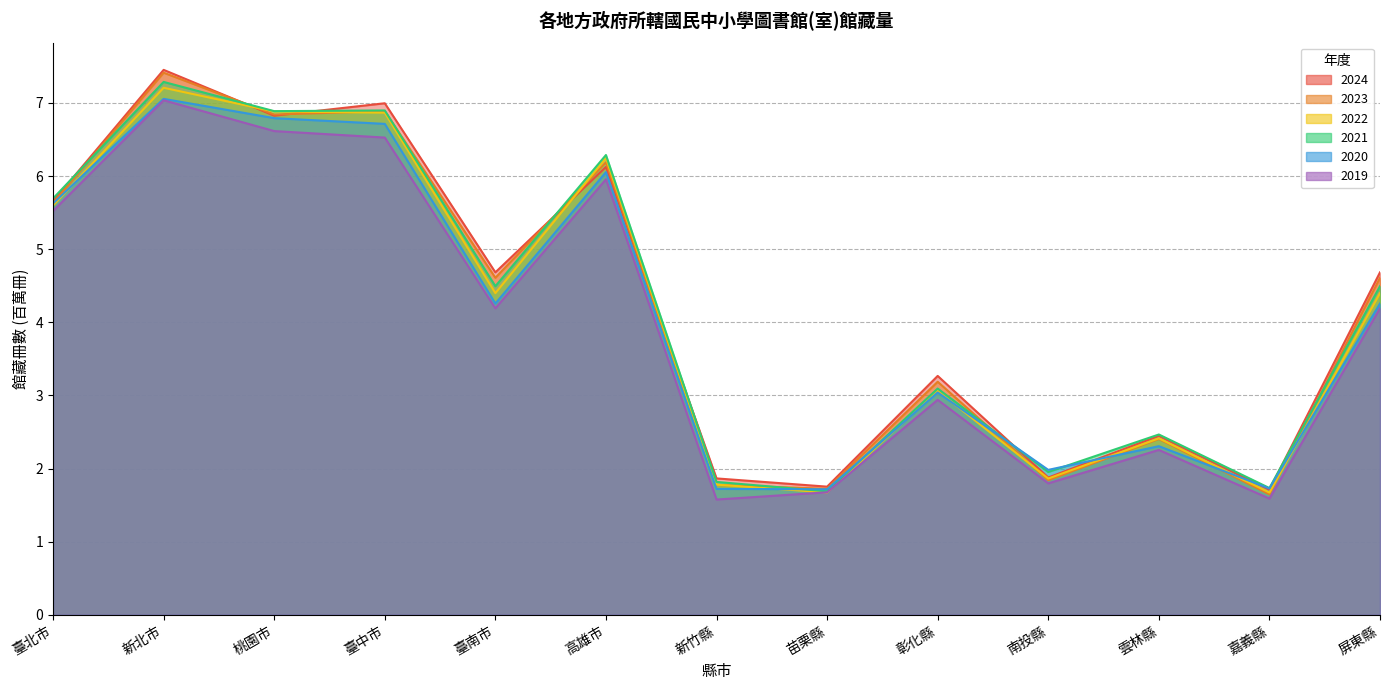

What is the difference between the second highest and second lowest values in the 2023 series?

5.2